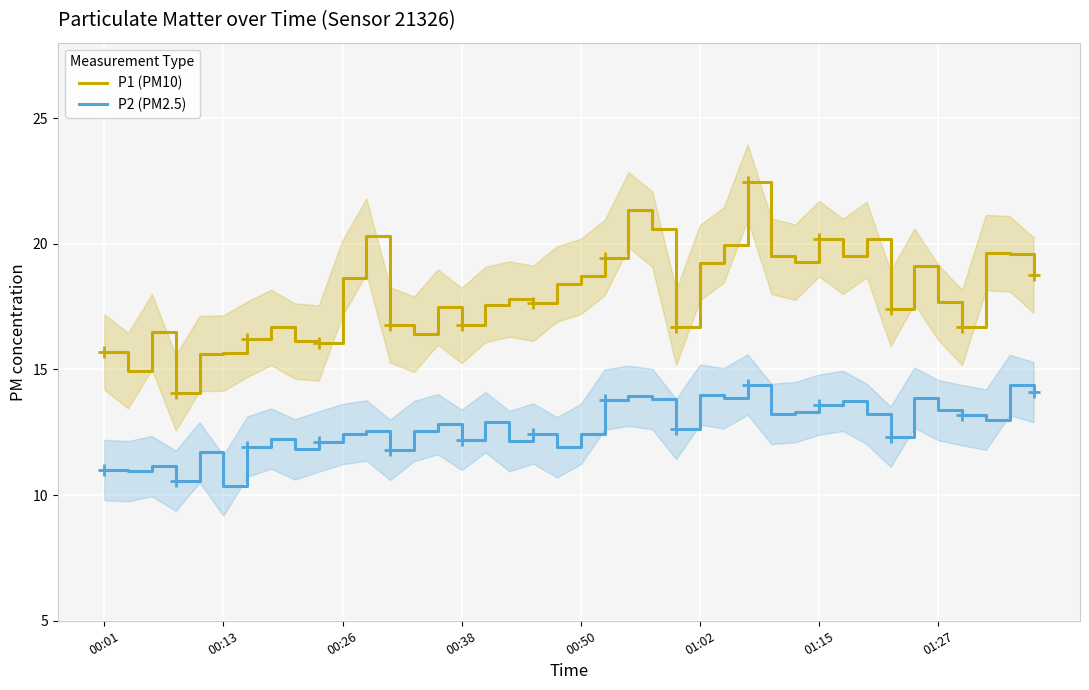

In P2 (PM2.5), how many points are lower than both neighbors (excluding endpoints)?

13